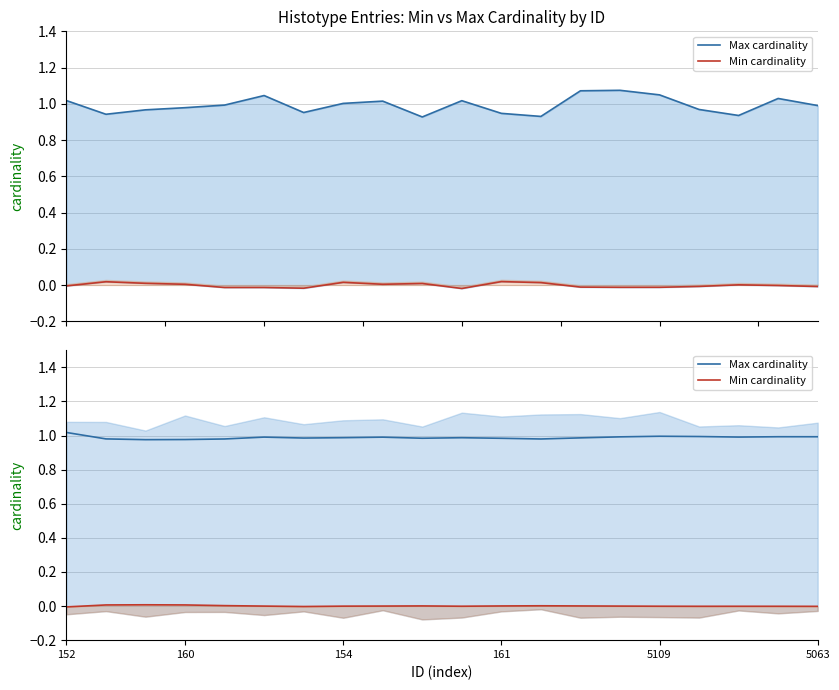

Which series has the largest range (max minus min)?

Max cardinality